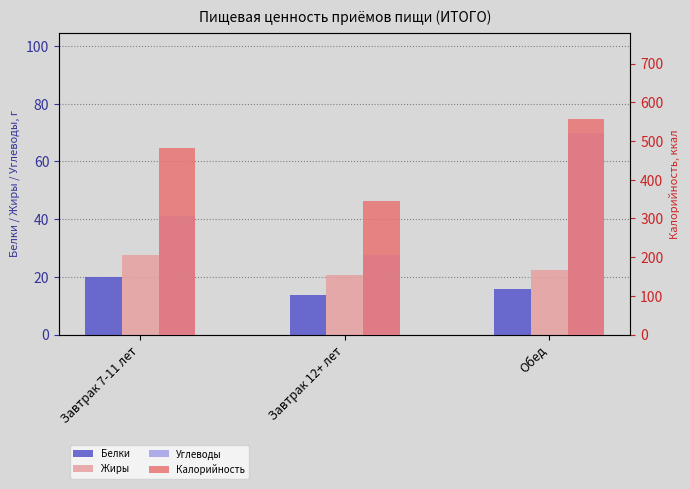

Which series has the largest range (max minus min)?

Калорийность